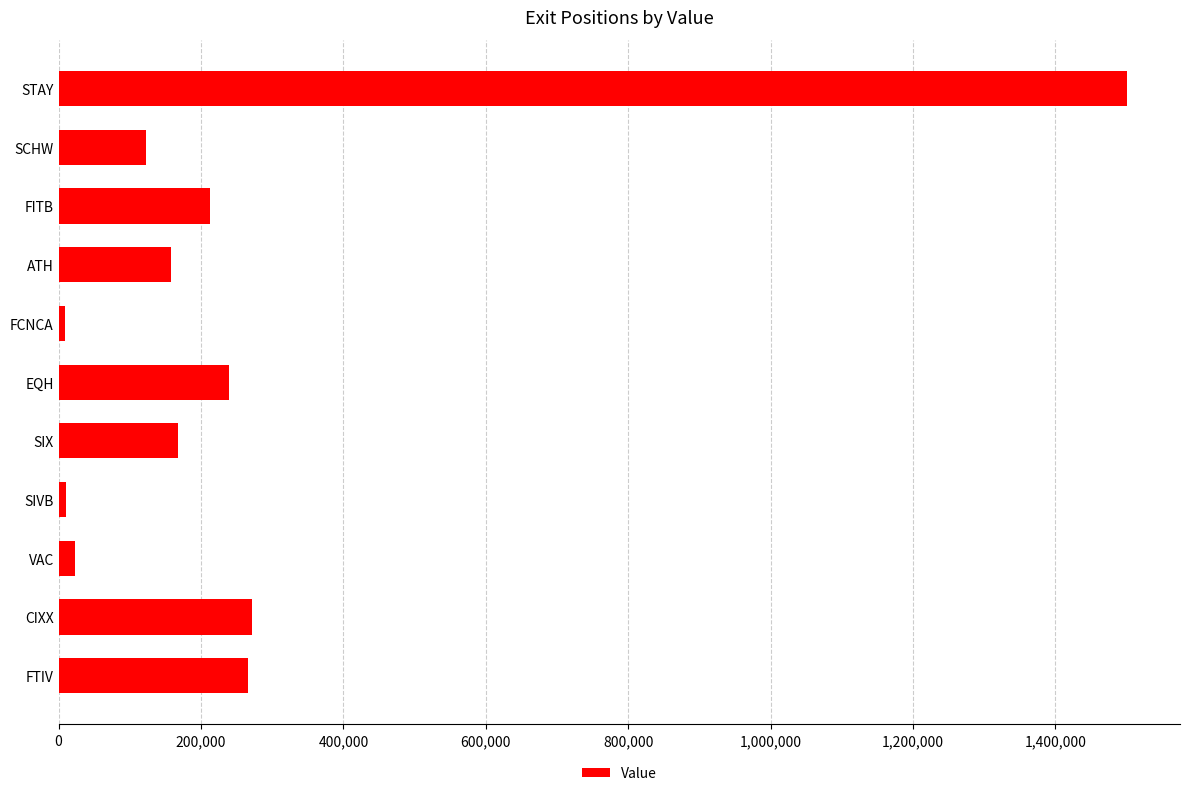

True or false: the data shows 239745 at EQH.

True